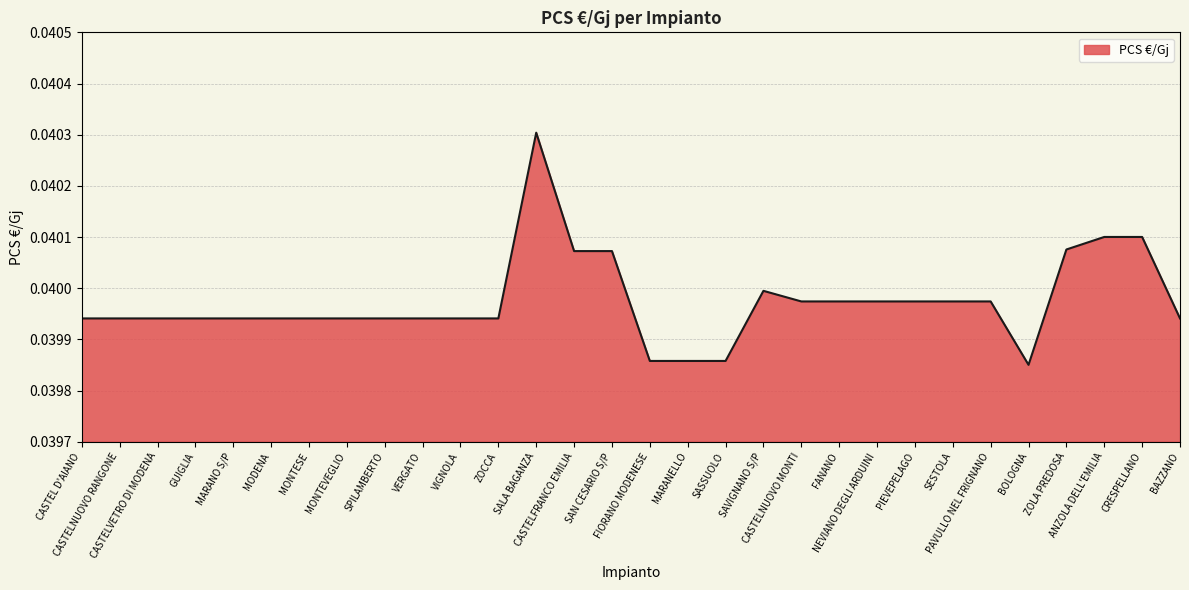

Where is the first local maximum?

SALA BAGANZA